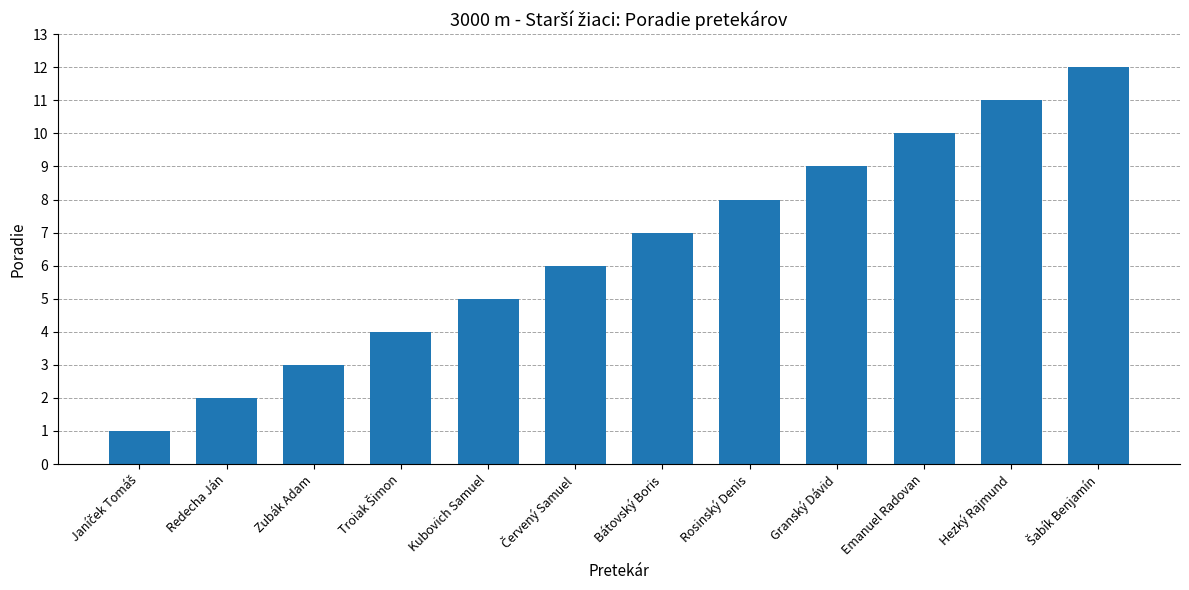

What is the label of the 7th bar from the left?

Bátovský Boris